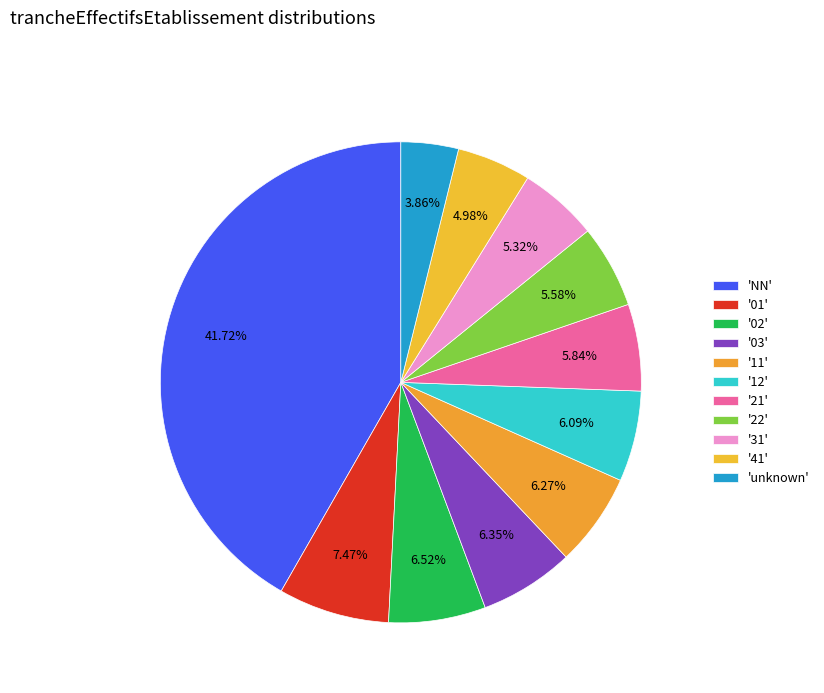

How many slices are in this pie chart?

11